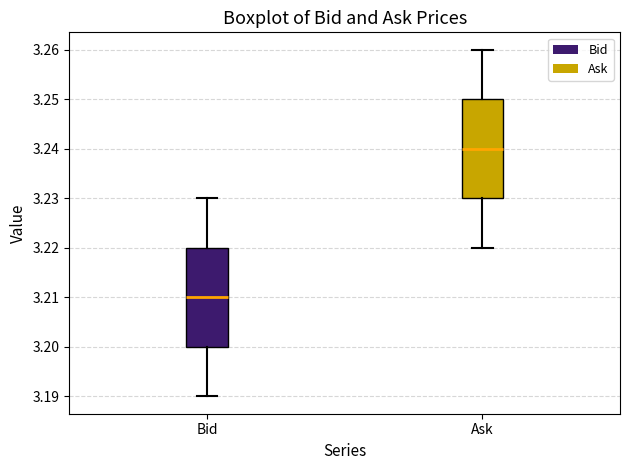

Where is the upper edge of the box for Bid on the y-axis? The values are not printed on the chart, so give them approximately, as read against the axis.

3.22